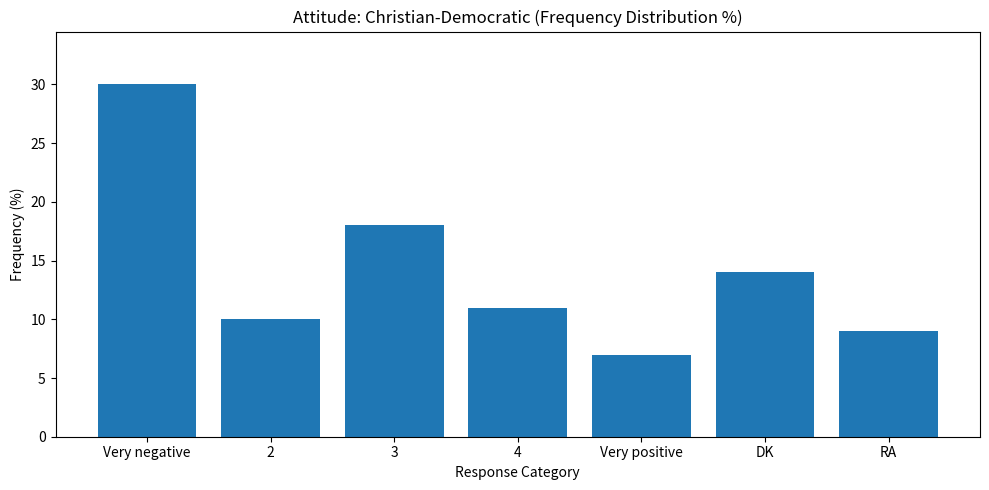

What is the difference between the maximum and minimum values?

23